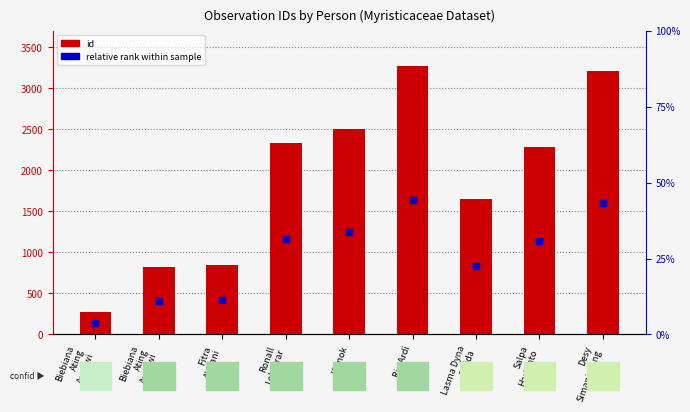

The relative rank within sample series shows 1603.0 at Desy
Simanjorang. True or false?

True